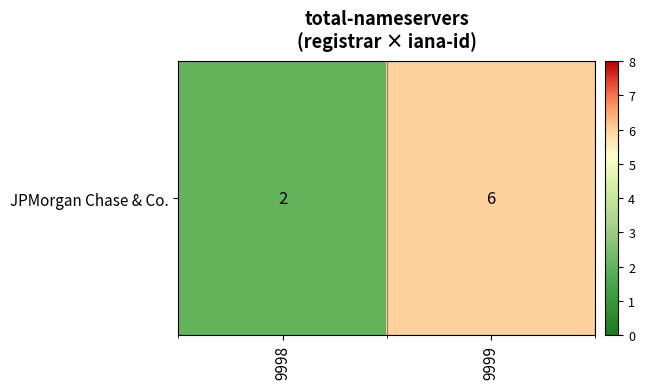

Rank the categories by value from highest to lowest.

9999, 9998